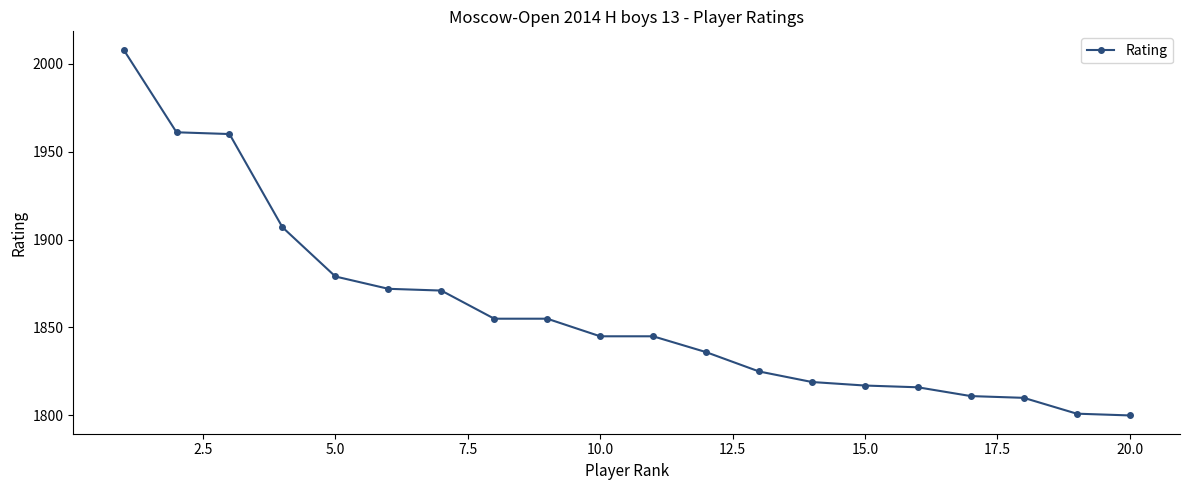

What is the value of the 14th point from the left?

1819